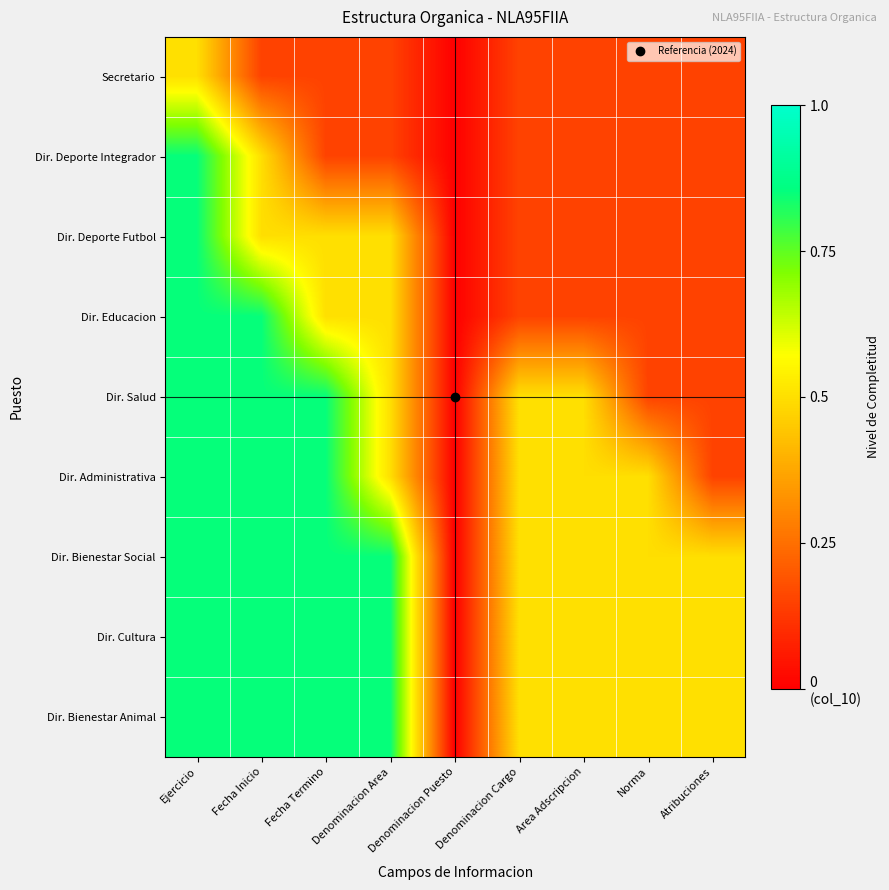

What is the greatest value displayed?

0.8